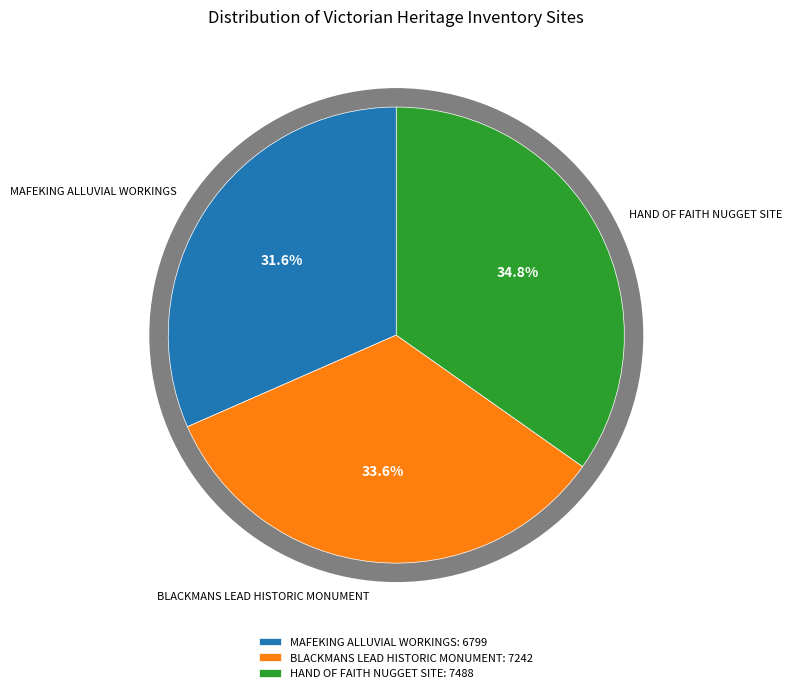

What is the largest slice in the pie chart?

HAND OF FAITH NUGGET SITE